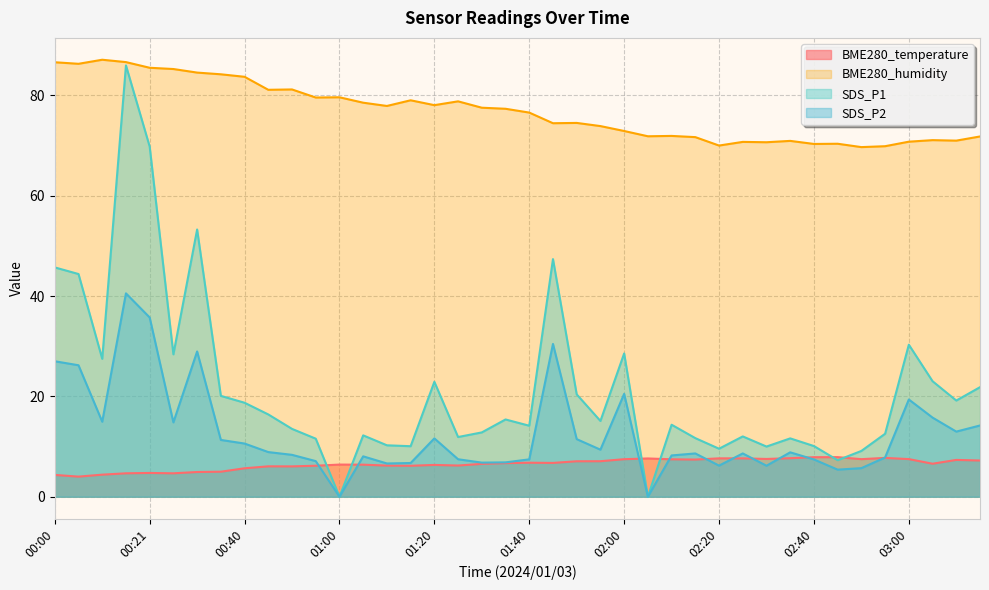

What are all the series names shown in the legend?

BME280_temperature, BME280_humidity, SDS_P1, SDS_P2